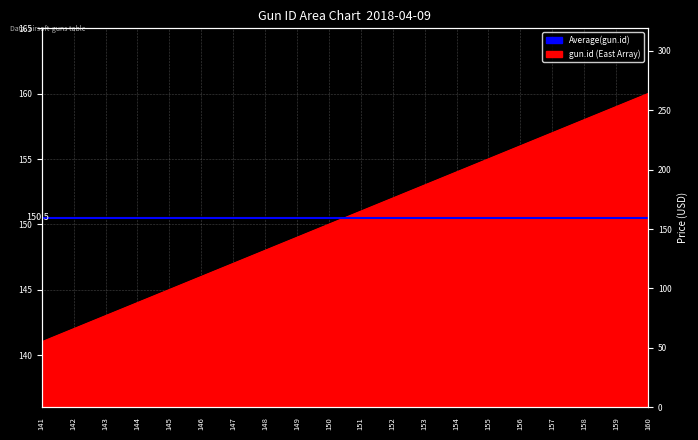

Reading right to left, what are all the values shown in this chart?

160=160	159=159	158=158	157=157	156=156	155=155	154=154	153=153	152=152	151=151	150=150	149=149	148=148	147=147	146=146	145=145	144=144	143=143	142=142	141=141